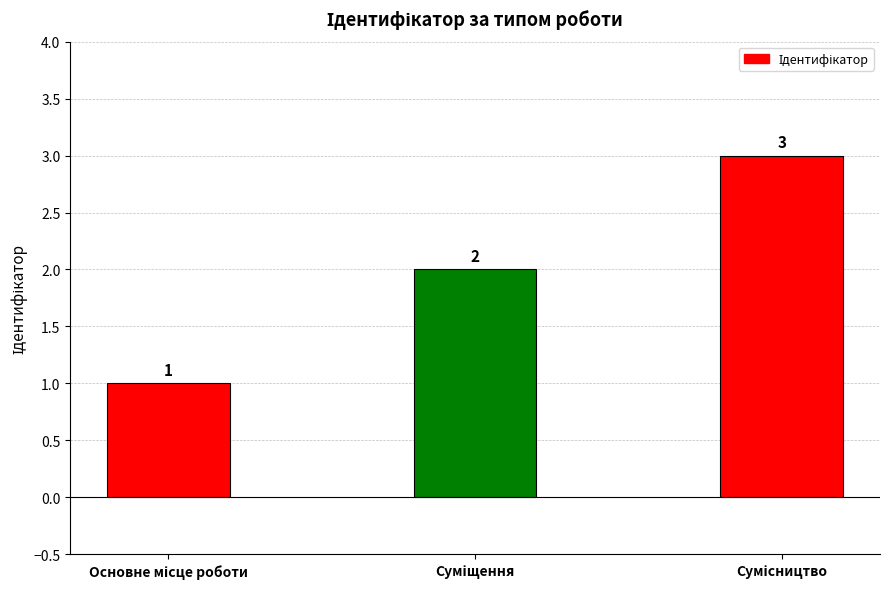

Count the values in the range 1 to 3.

3